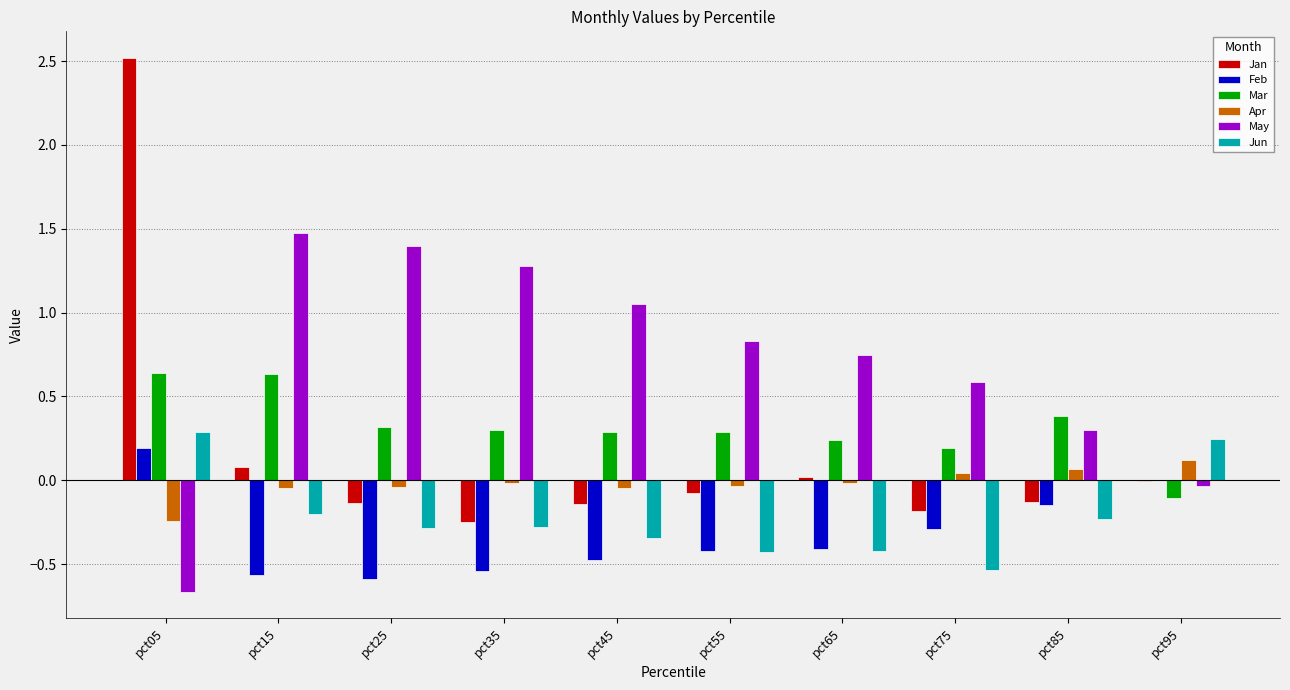

Which series has the largest total across all categories?

May